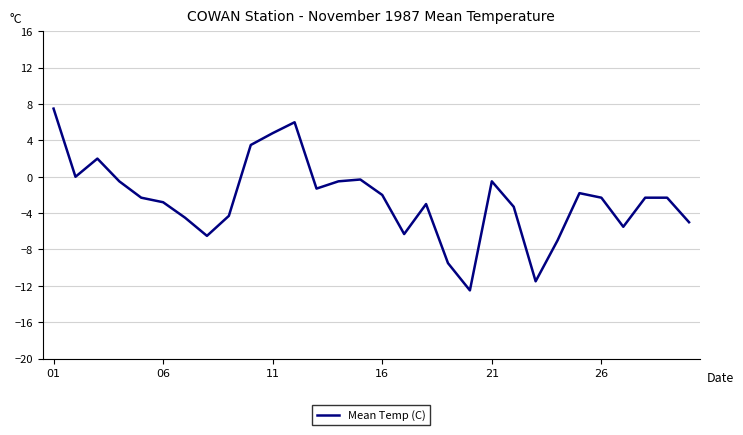

What is the minimum value shown in the chart?

-12.5